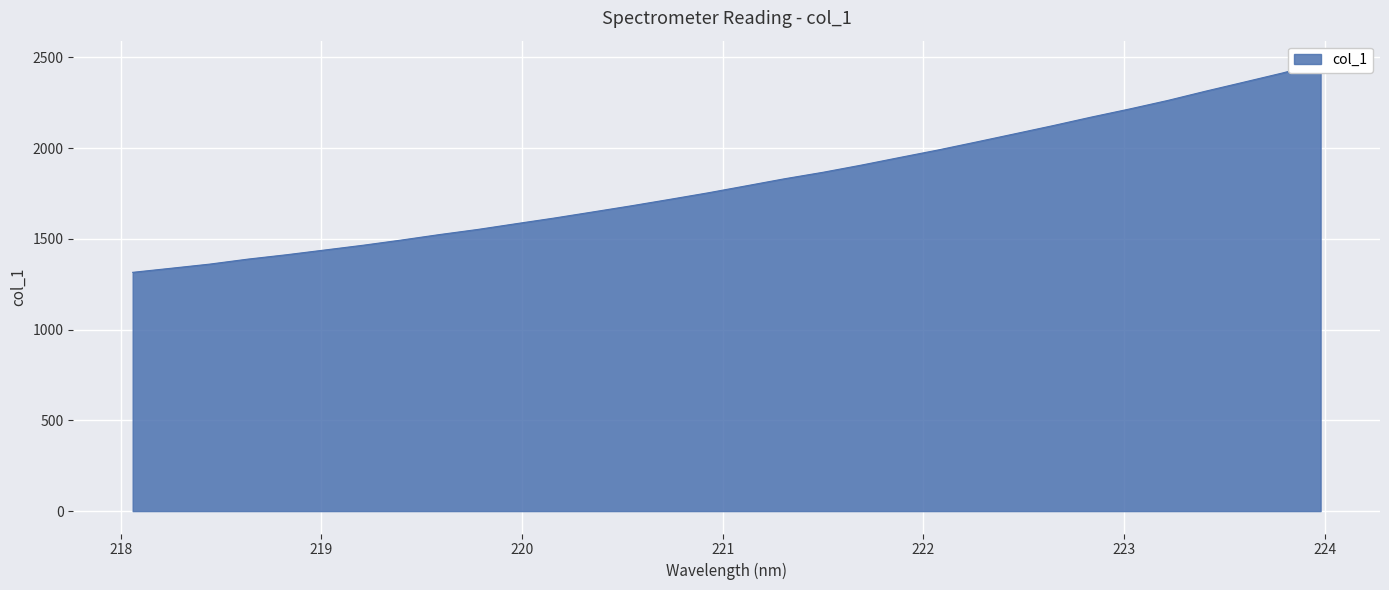

How many values are below 1791?

16